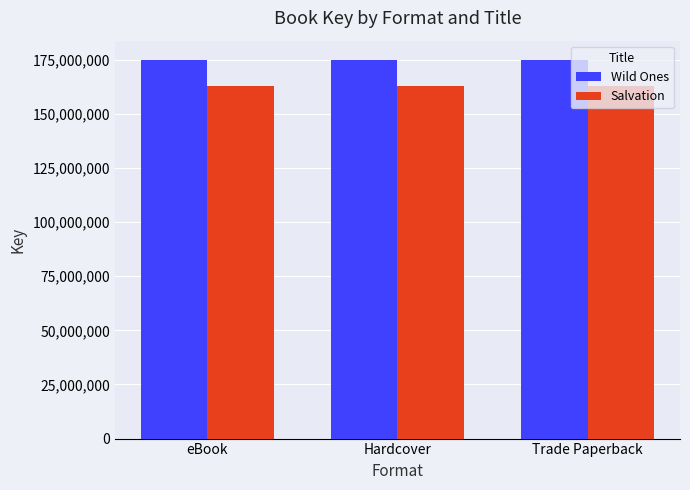

At how many categories does at least one series exceed 173305440?

3